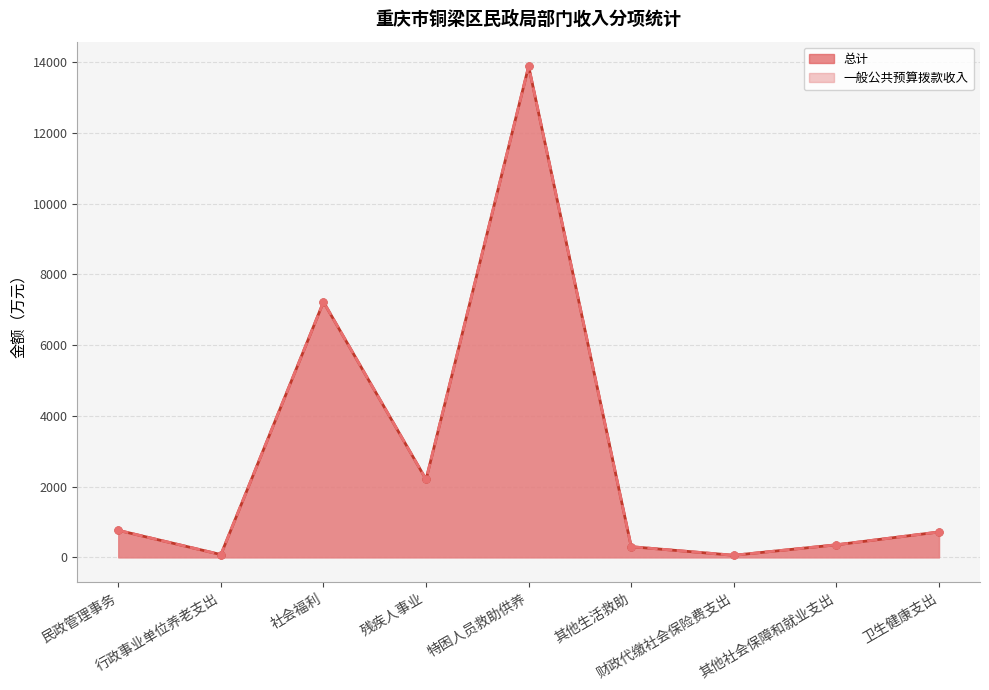

True or false: 一般公共预算拨款收入 has more than 1 interior local peaks.

True